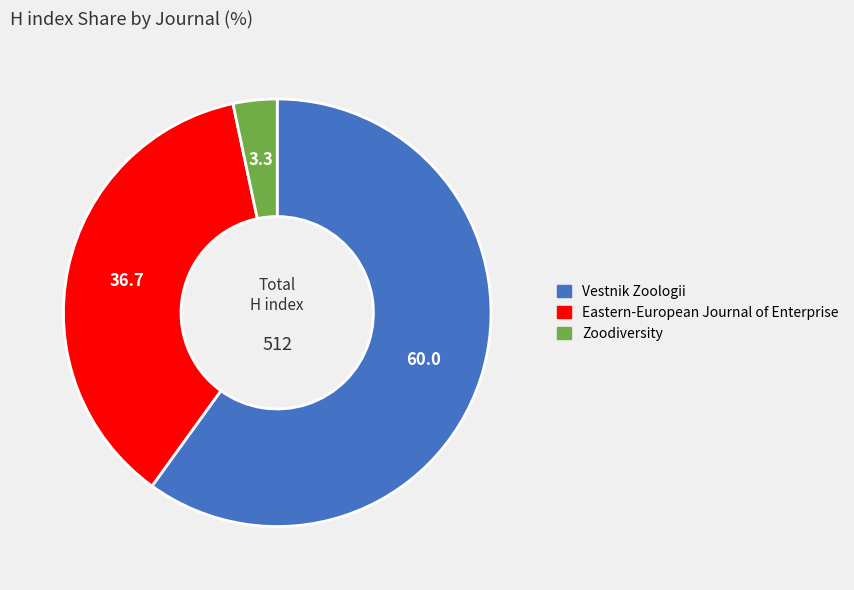

What is the ratio of the value at Eastern-European Journal of Enterprise to the value at Vestnik Zoologii?

0.6